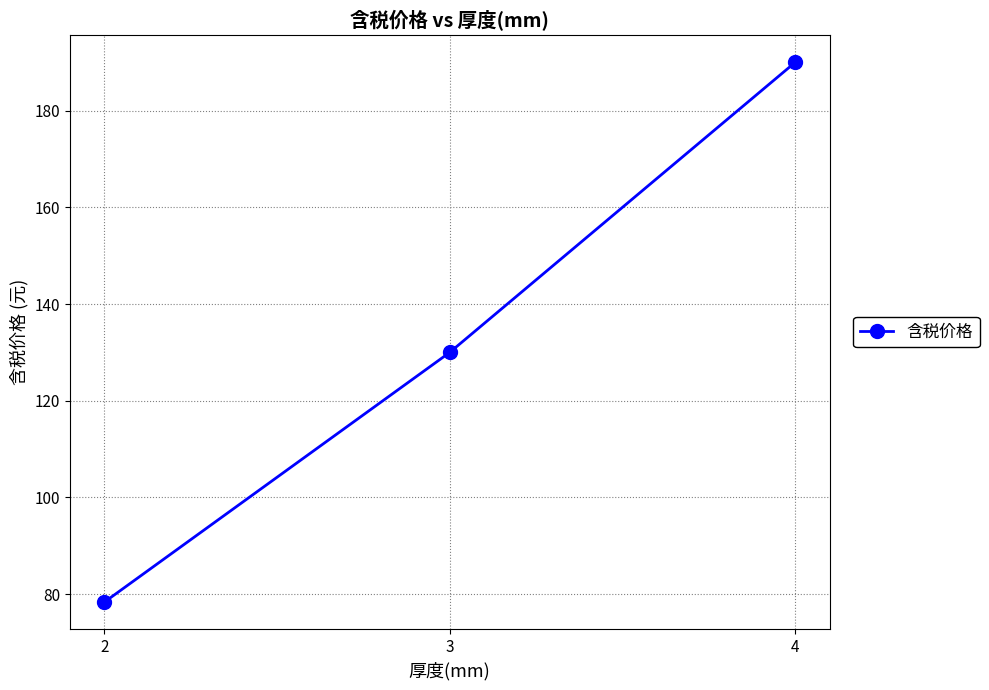

Is it true that the value at 3 is 192.6?

False